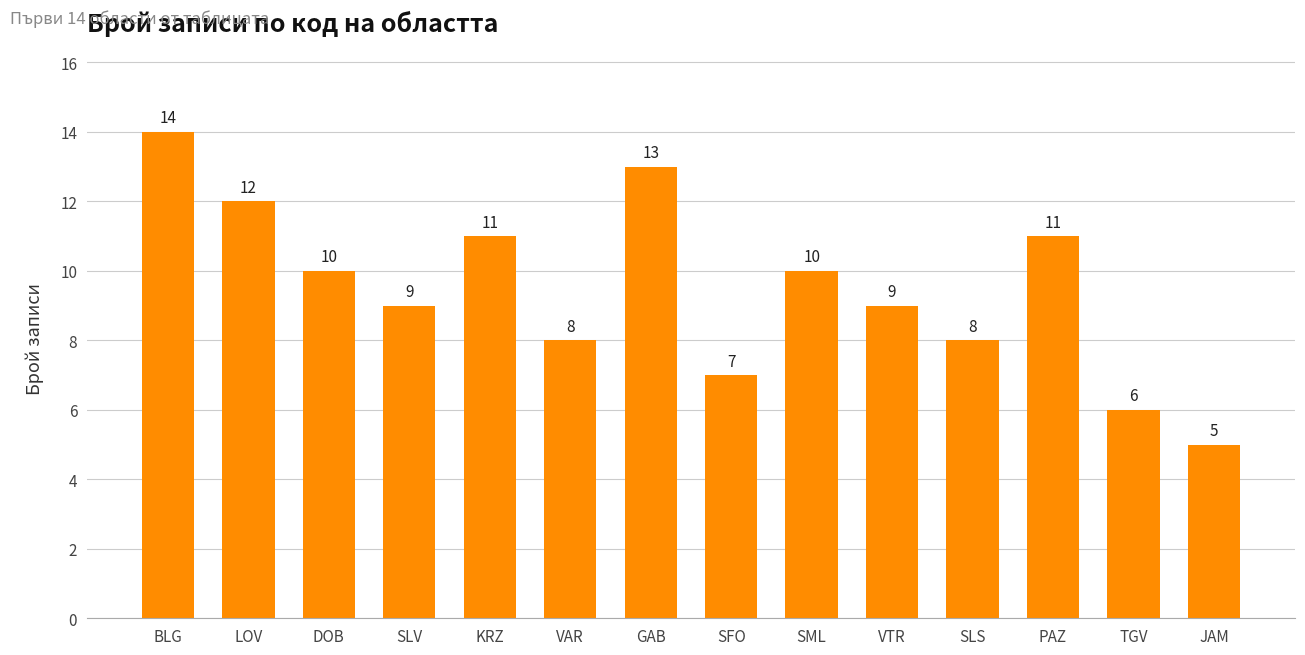

Which label corresponds to the smallest value in the chart?

JAM